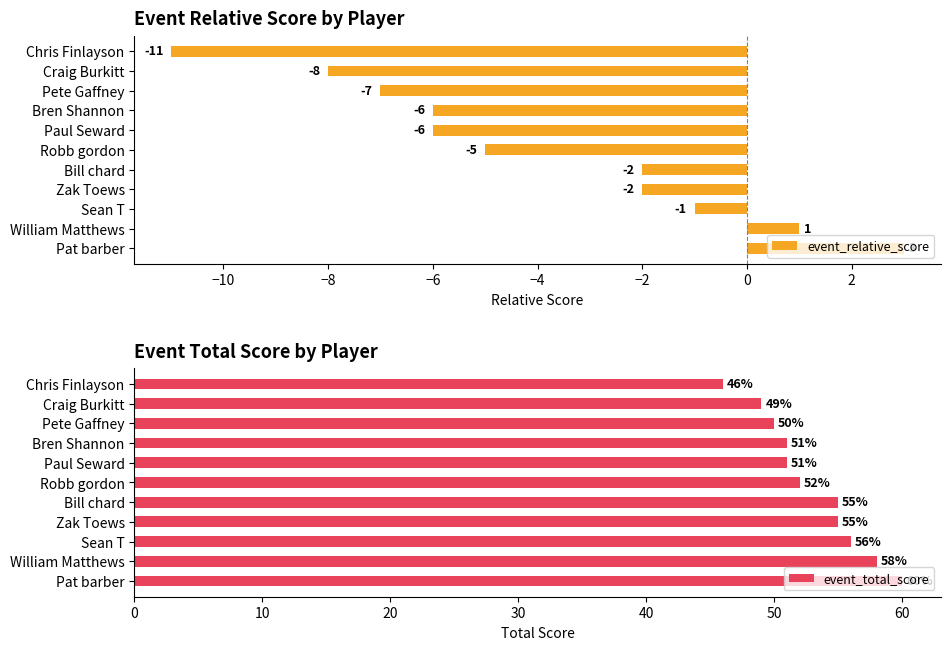

The value of event_relative_score at Craig Burkitt is -11. True or false?

False